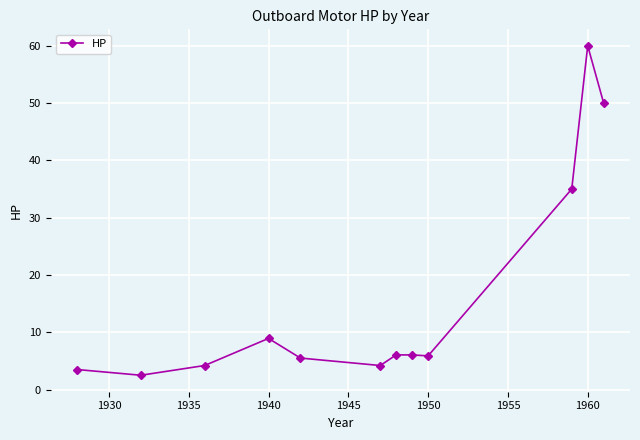

What is the sum of all values?

191.8